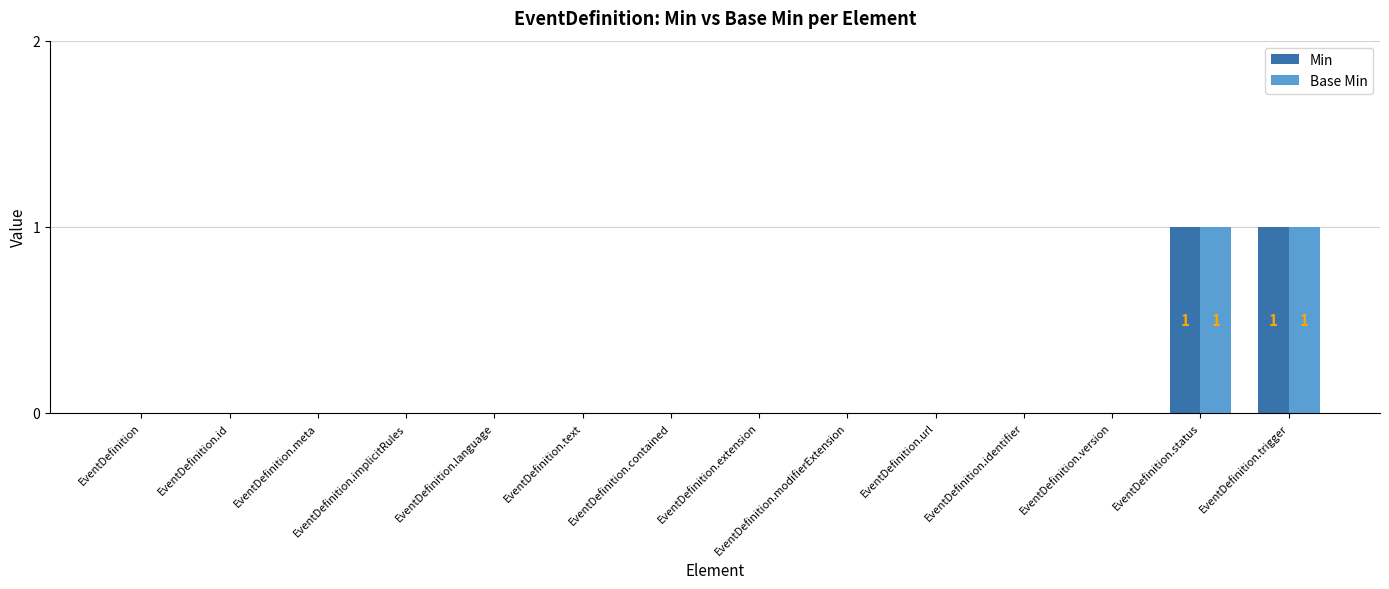

Is the value of Min at EventDefinition.trigger greater than the value of Base Min at EventDefinition.identifier?

Yes